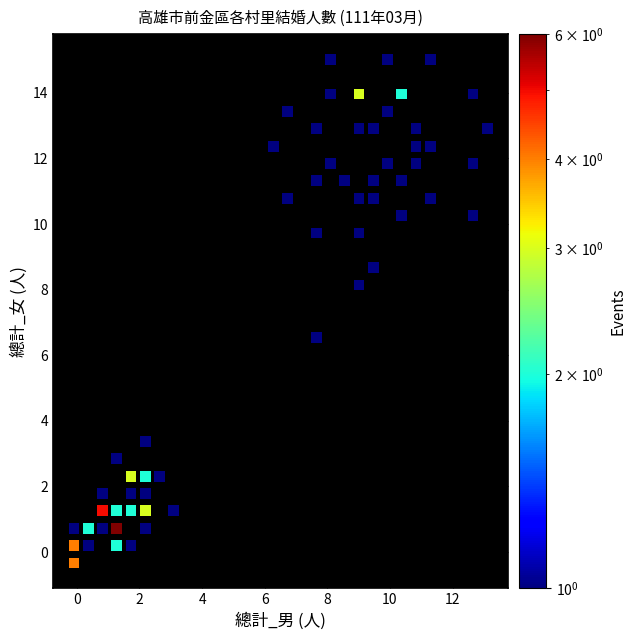

What Y value in the scatter plot is closest to 7?

6.6